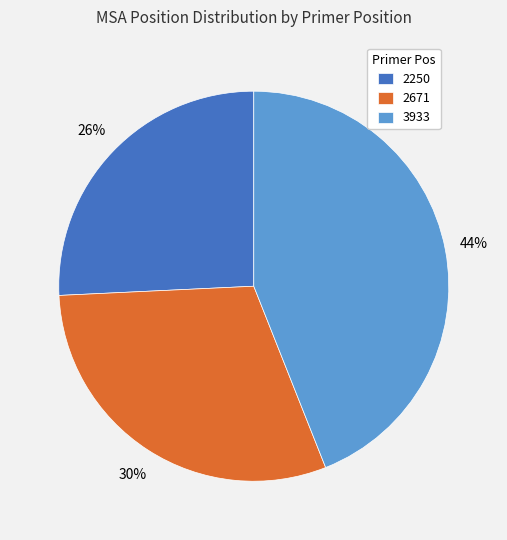

To the nearest percent, what is the difference between the largest and smallest slice percentages?

18%